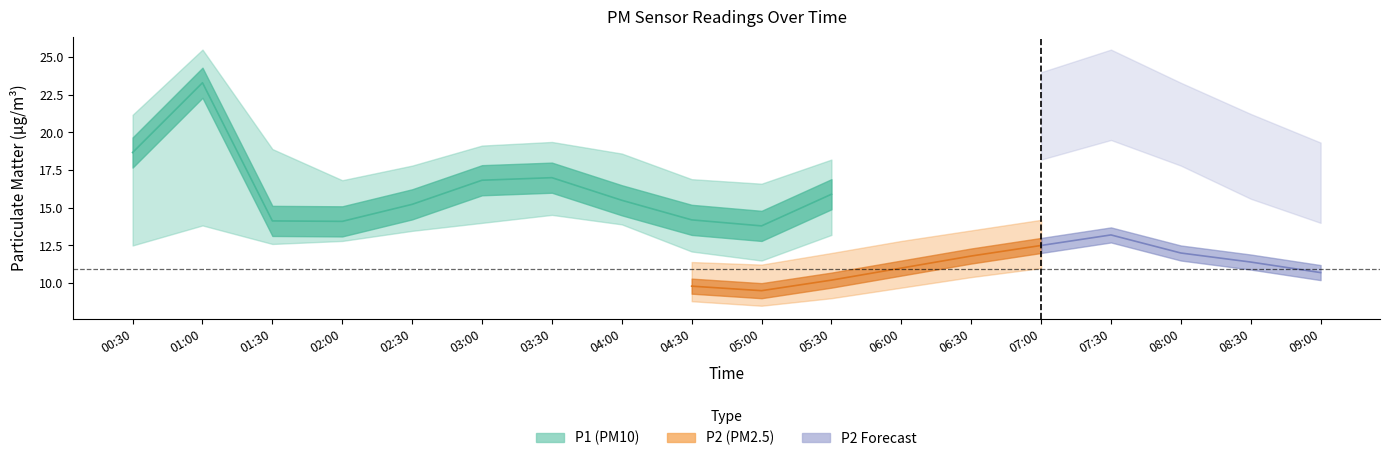

What is the average value of the P1_lower series?

14.5